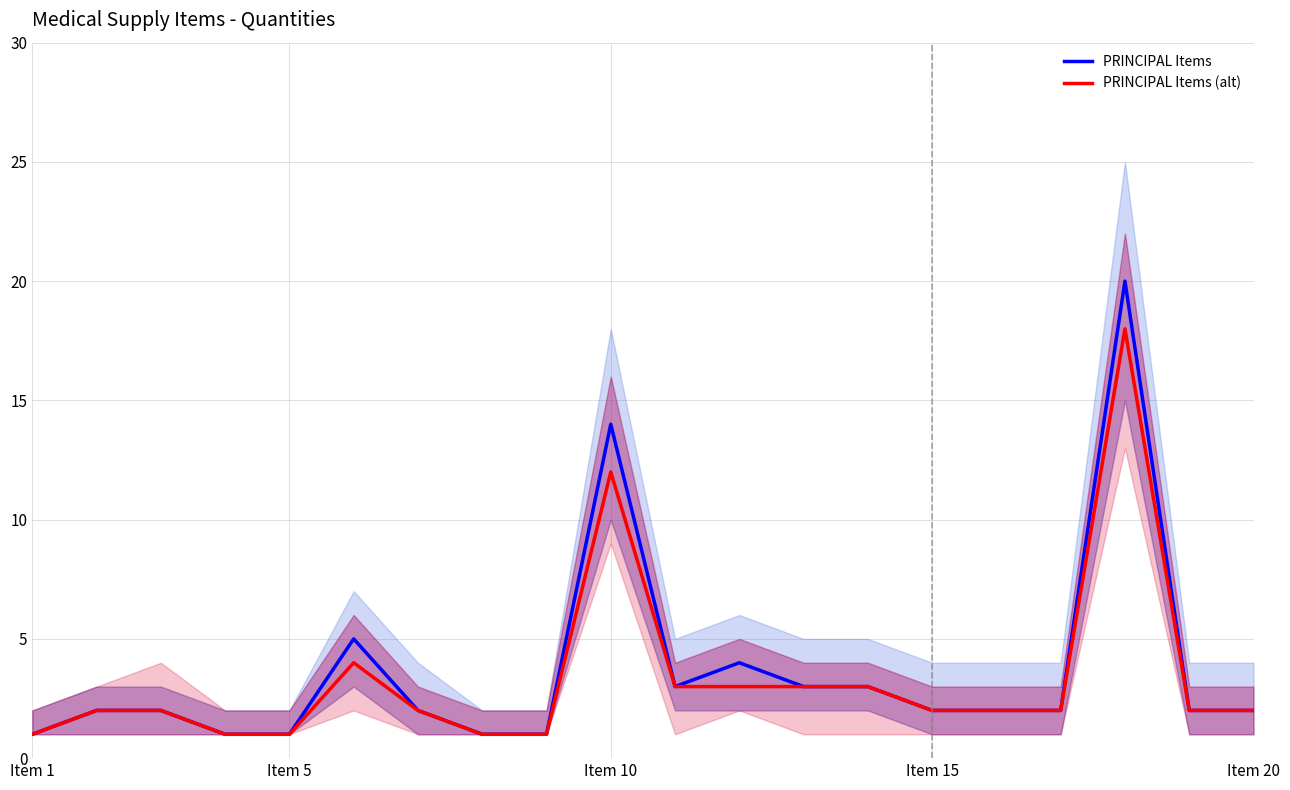

Does the chart display data point markers on the line(s)?

No